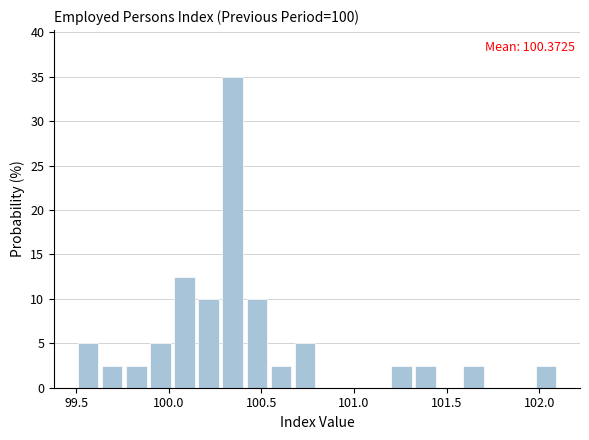

Read against the x-axis, roughly where is the centre of the tallest bar?

100.35